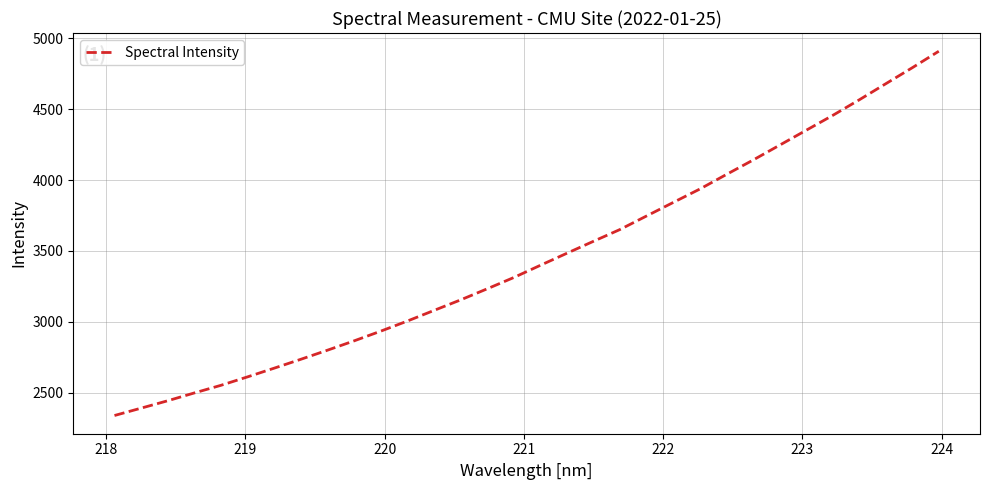

What is the maximum value shown in the chart?

4909.1